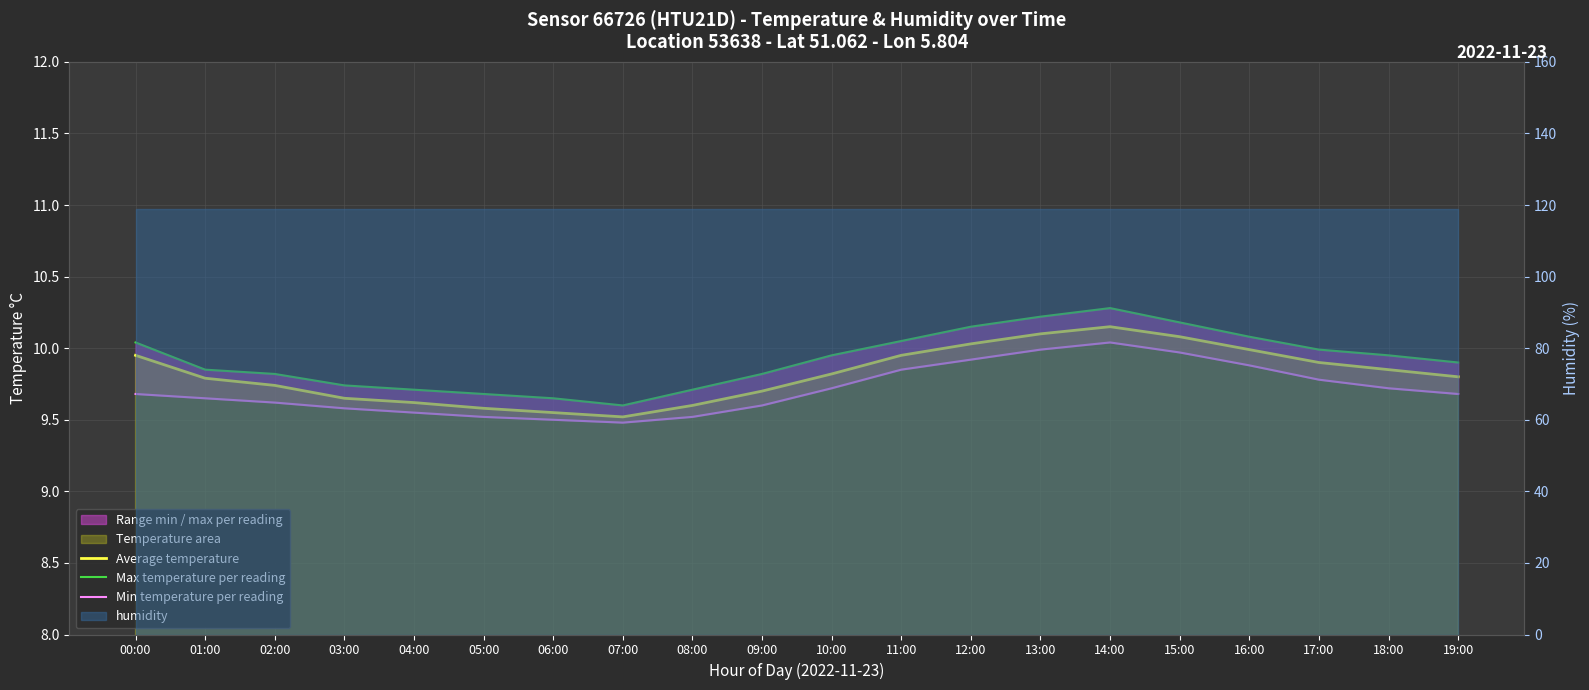

At which category does the chart reach its peak across all series?

14:00